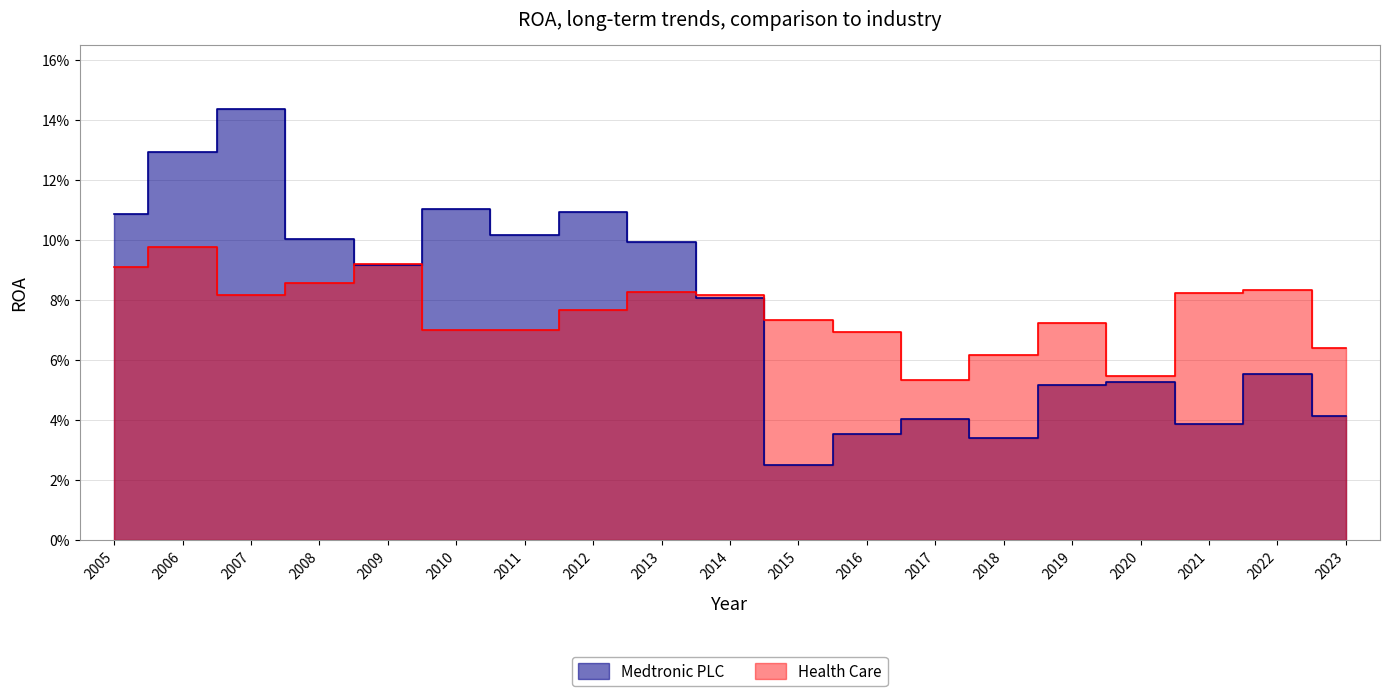

How many lines are shown in the chart?

2